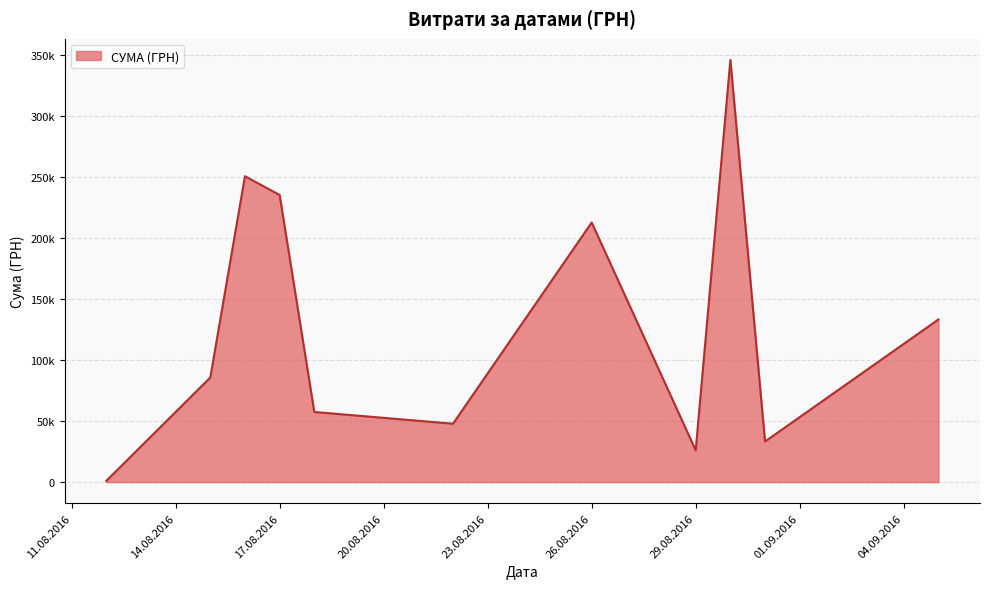

Does the chart display data point markers on the line(s)?

No